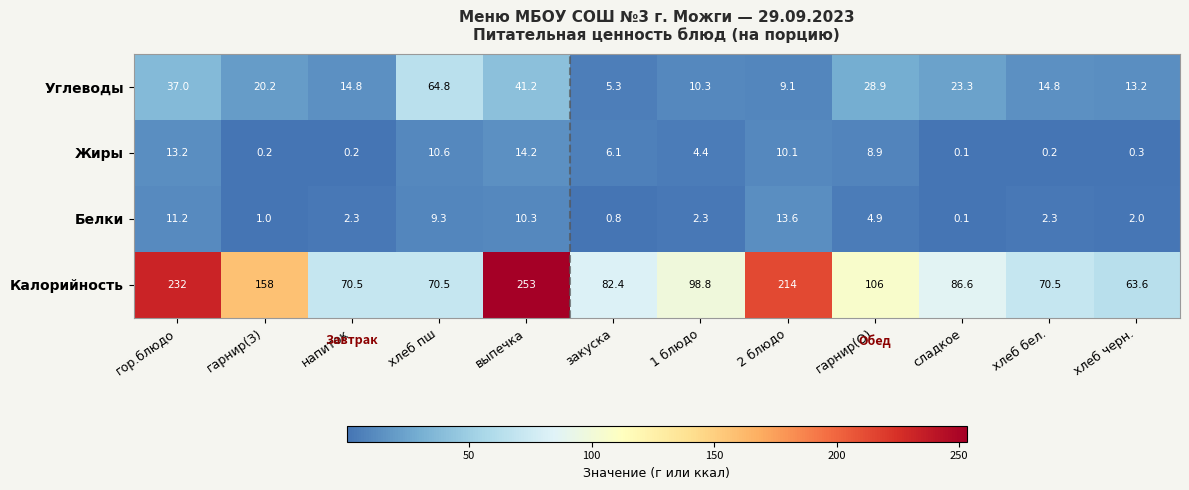

What is the difference between the highest and lowest values at хлеб черн.?

63.3